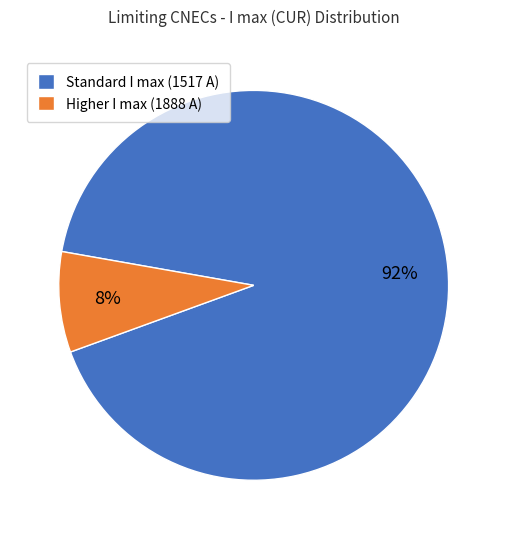

True or false: Higher I max (1888 A) accounts for 8% of the total.

True